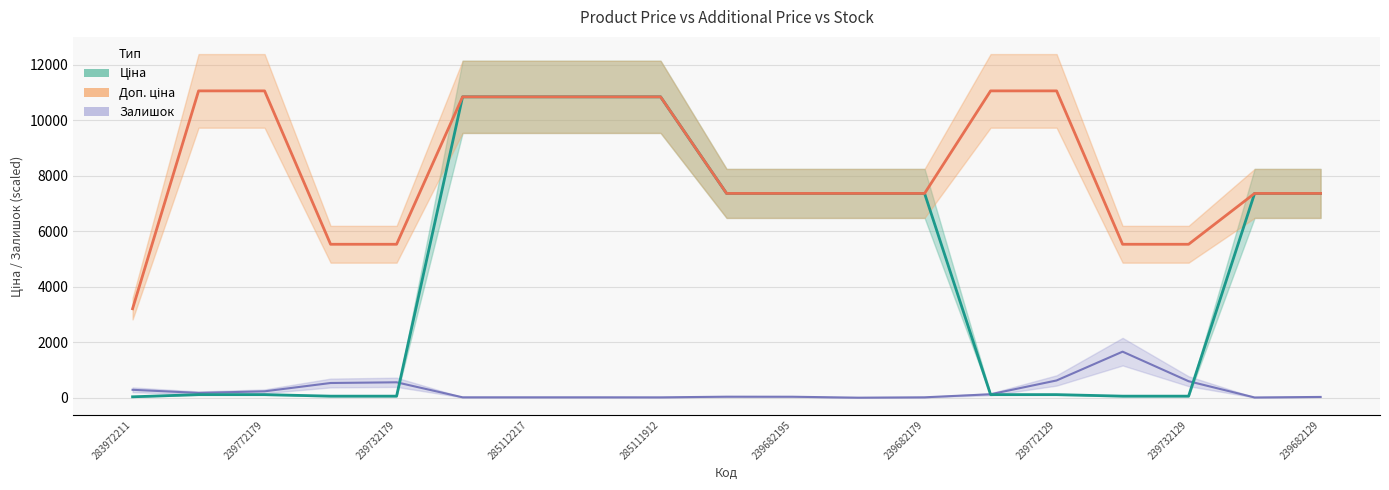

Rank the categories by Доп. ціна value from highest to lowest.

239772195, 239772179, 239772130, 239772129, 285112220, 285112217, 285111961, 285111912, 284392211, 239682195, 239682193, 239682179, 239682130, 239682129, 239732195, 239732179, 239732130, 239732129, 283972211